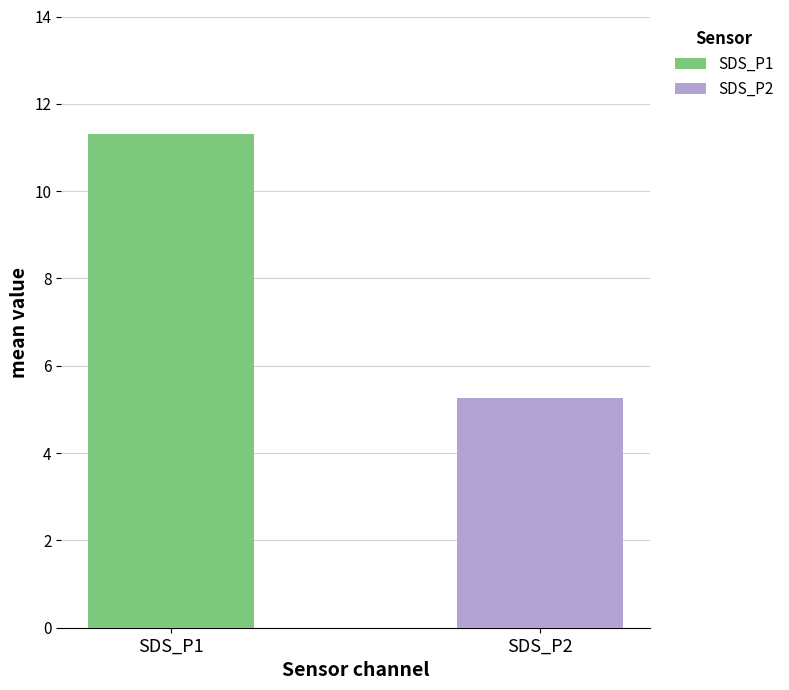

Which series has the largest range (max minus min)?

SDS_P1